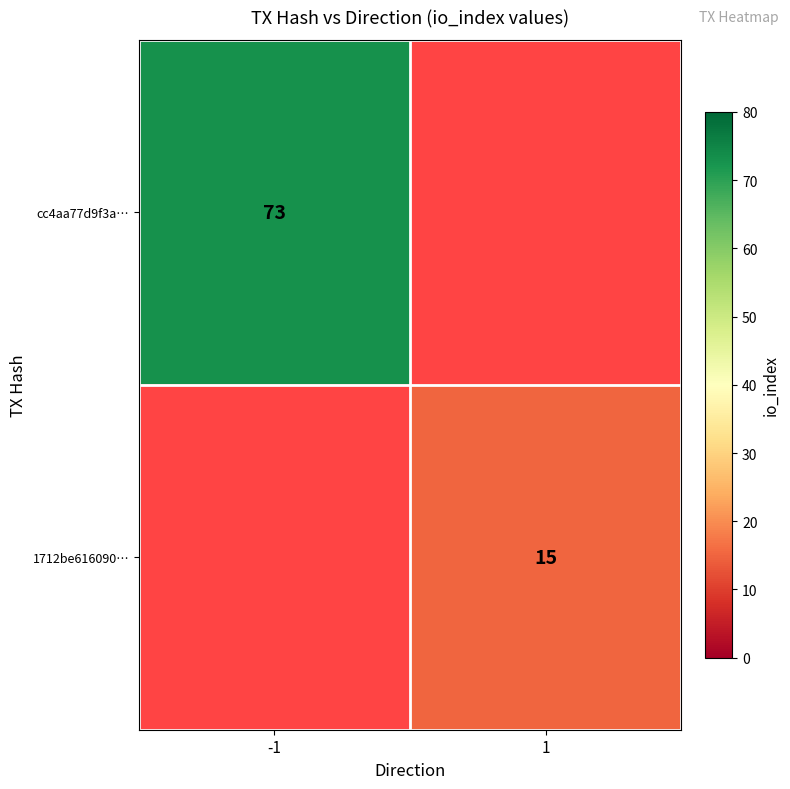

How many data points does each series have?

2